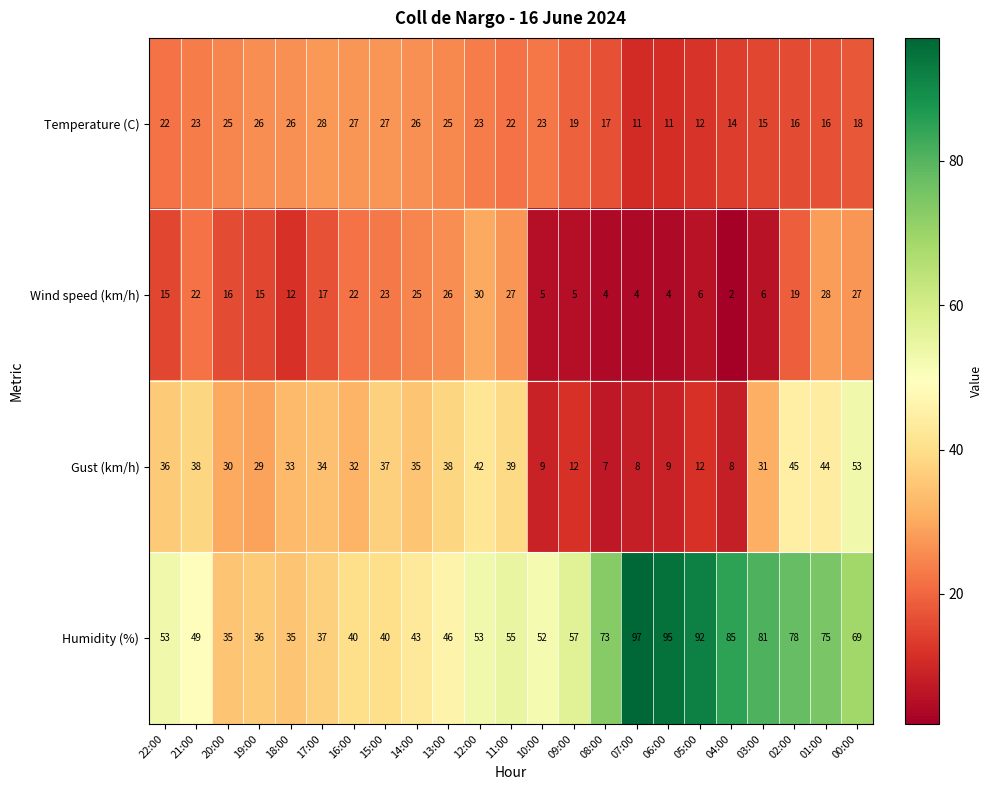

Rank the series by their maximum value, from lowest to highest.

Temperature (C), Wind speed (km/h), Gust (km/h), Humidity (%)